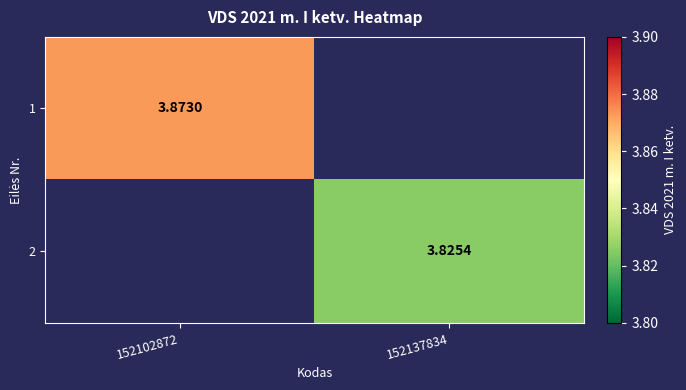

What value does the 2 series have at 152137834?

3.8